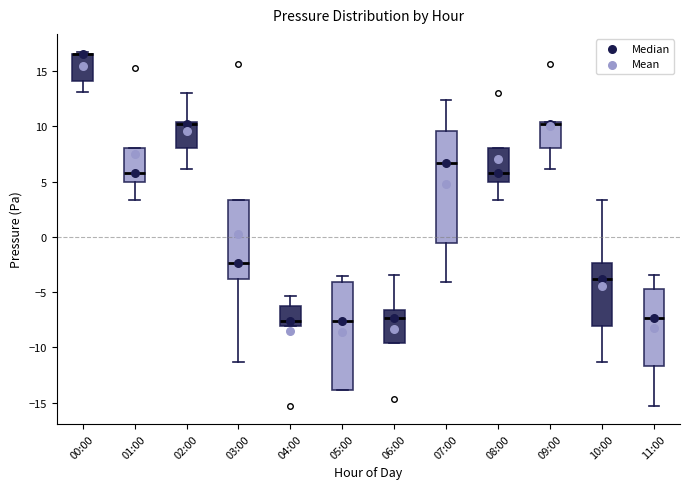

Where is the lower edge of the box for 03:00 on the y-axis? The values are not printed on the chart, so give them approximately, as read against the axis.

-4.0